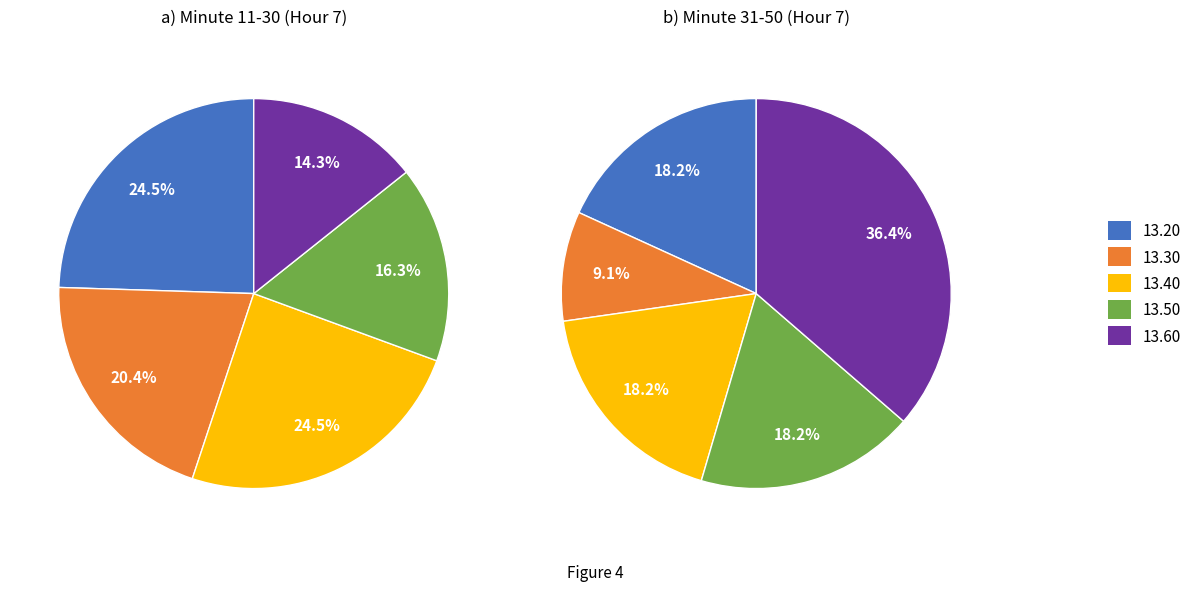

Is there a majority slice in this chart?

No